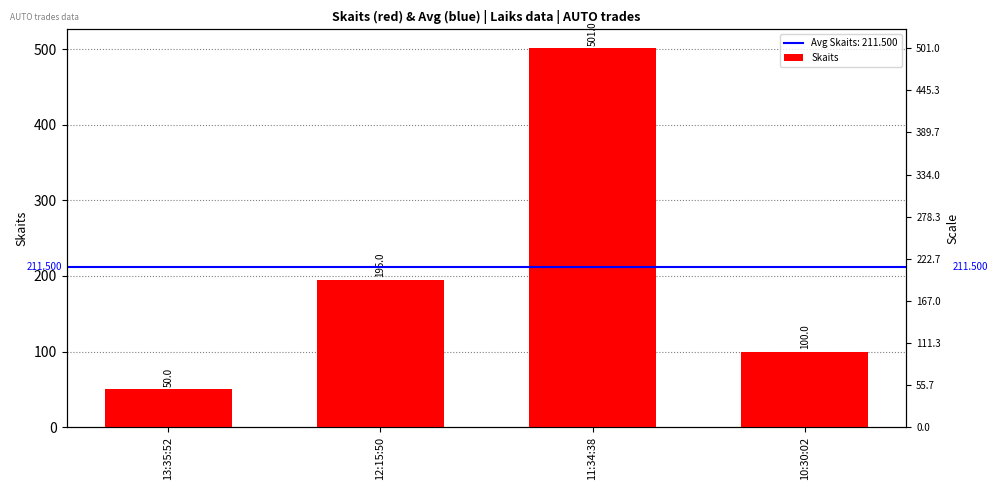

What is the sum of the values at 10:30:02 and 11:34:38?

601